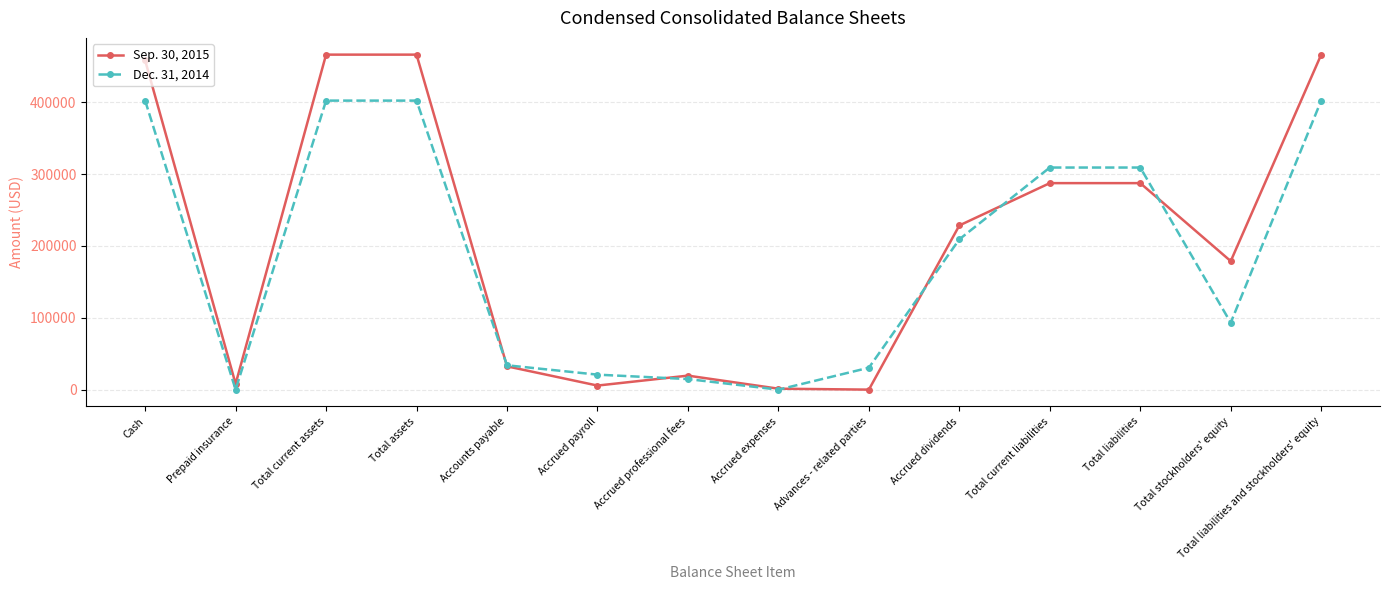

Which series has the widest spread of values?

Sep. 30, 2015